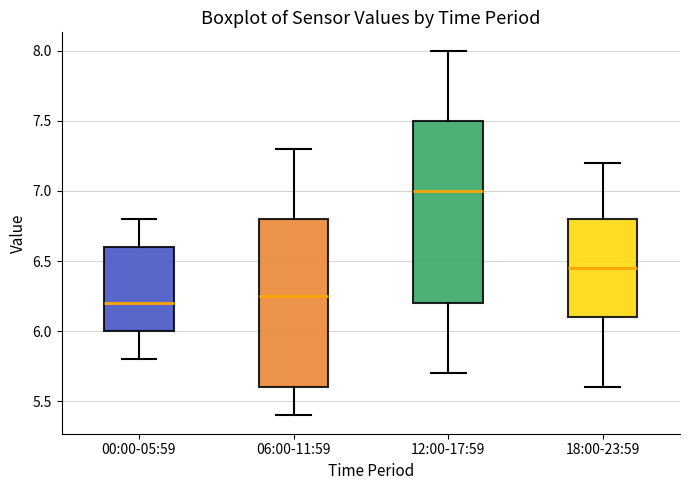

Reading left to right, read every box against the y-axis: the position of its median line, the range the box covers, and the ends of its whiskers. The values are not printed on the chart, so give them approximately, as read against the axis.

00:00-05:59: median 6.20, box 6.00 to 6.60, whiskers 5.80 to 6.80
06:00-11:59: median 6.25, box 5.60 to 6.80, whiskers 5.40 to 7.30
12:00-17:59: median 7.00, box 6.20 to 7.50, whiskers 5.70 to 8.00
18:00-23:59: median 6.45, box 6.10 to 6.80, whiskers 5.60 to 7.20